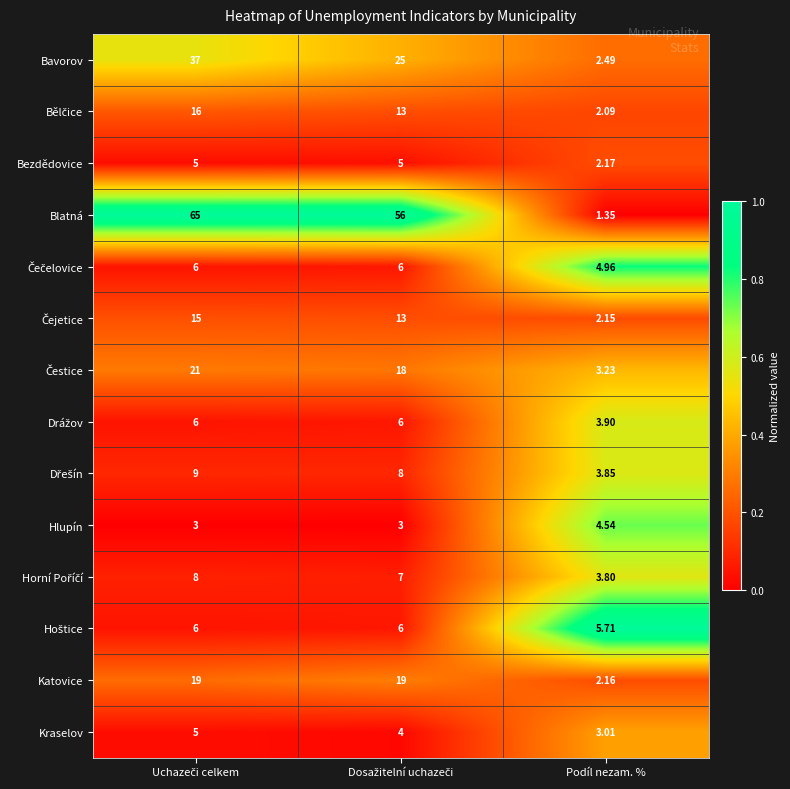

Which series has the largest total across all categories?

Blatná